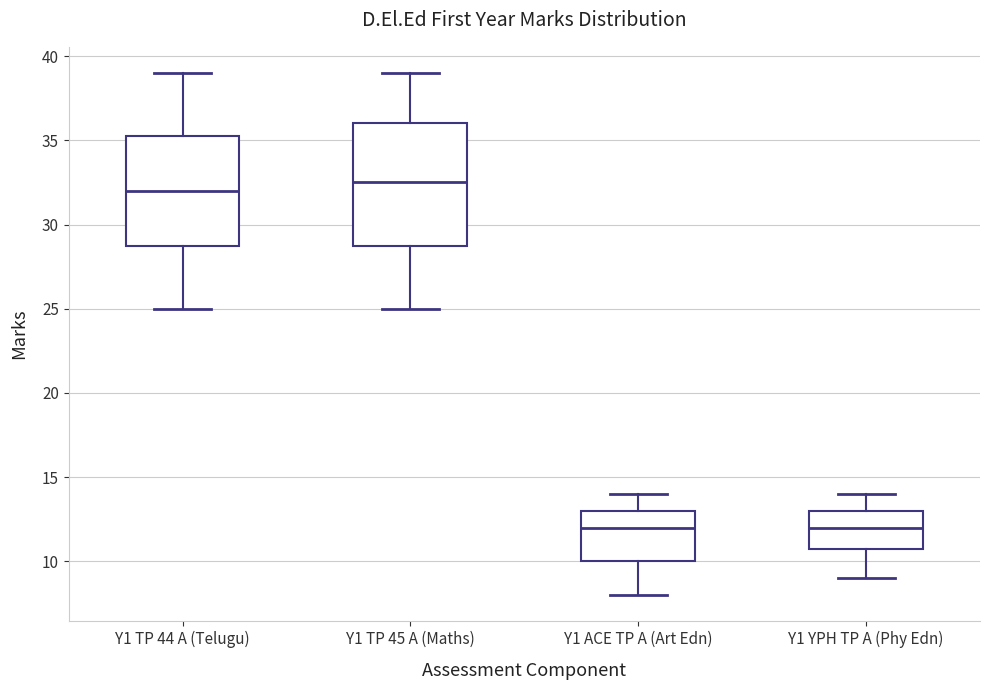

Reading left to right, read every box against the y-axis: the position of its median line, the range the box covers, and the ends of its whiskers. The values are not printed on the chart, so give them approximately, as read against the axis.

Y1 TP 44 A (Telugu): median 32.0, box 29.0 to 35.5, whiskers 25.0 to 39.0
Y1 TP 45 A (Maths): median 32.5, box 29.0 to 36.0, whiskers 25.0 to 39.0
Y1 ACE TP A (Art Edn): median 12.0, box 10.0 to 13.0, whiskers 8.0 to 14.0
Y1 YPH TP A (Phy Edn): median 12.0, box 11.0 to 13.0, whiskers 9.0 to 14.0